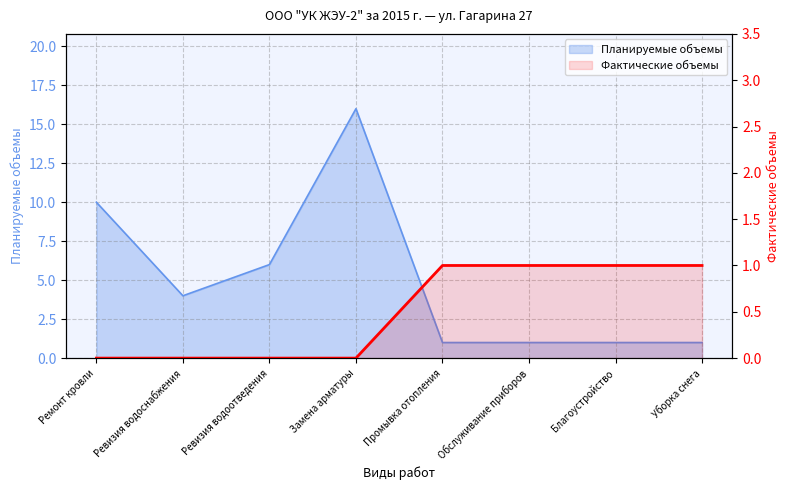

True or false: there are more than 2 points higher than both neighbors.

False